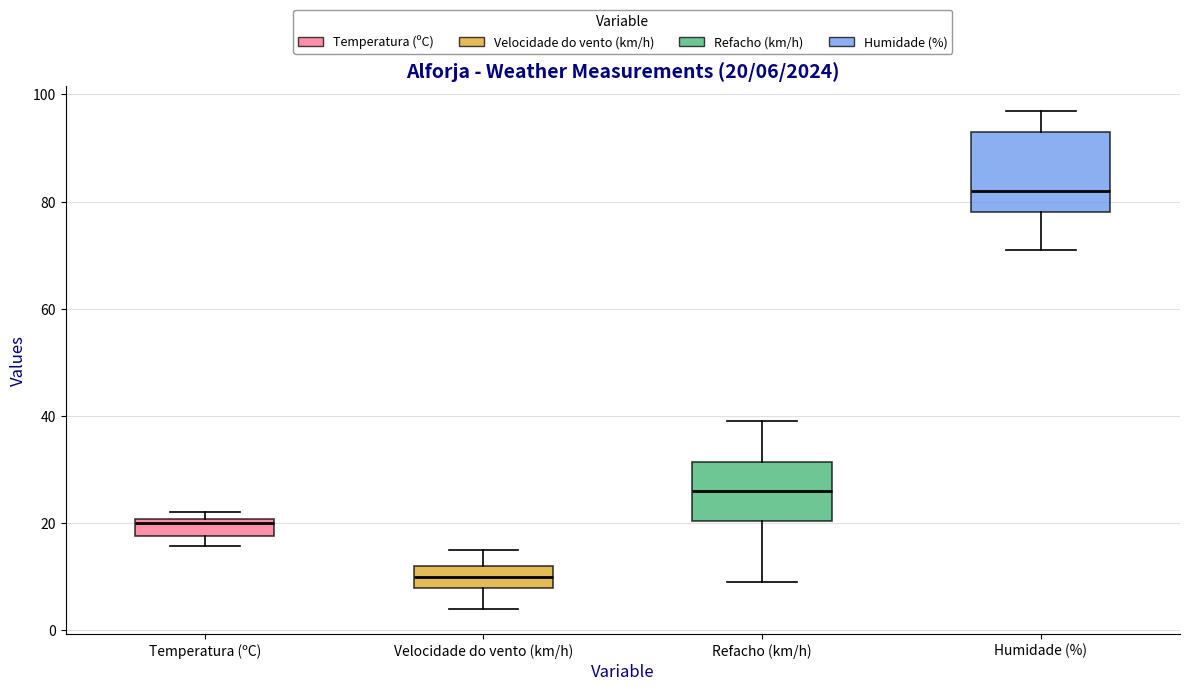

Comparing the boxes themselves (not the whiskers), which one is the tallest?

Humidade (%)